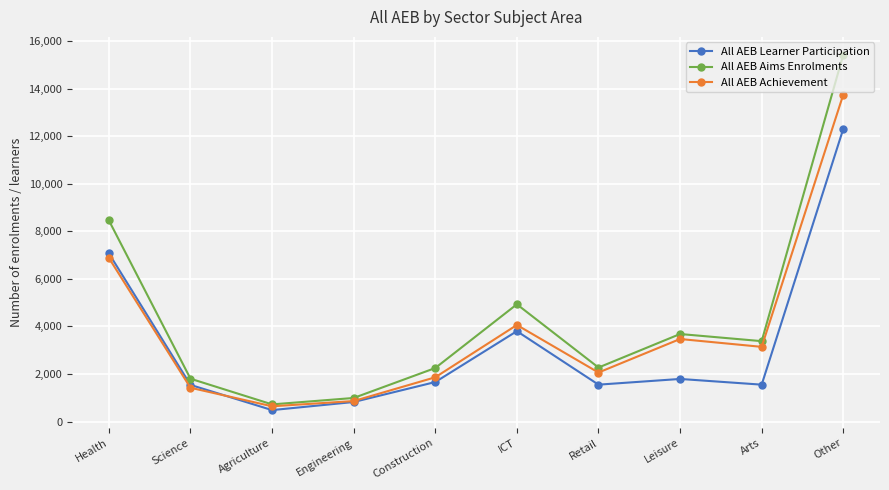

What is the label of the 1st point from the left?

Health